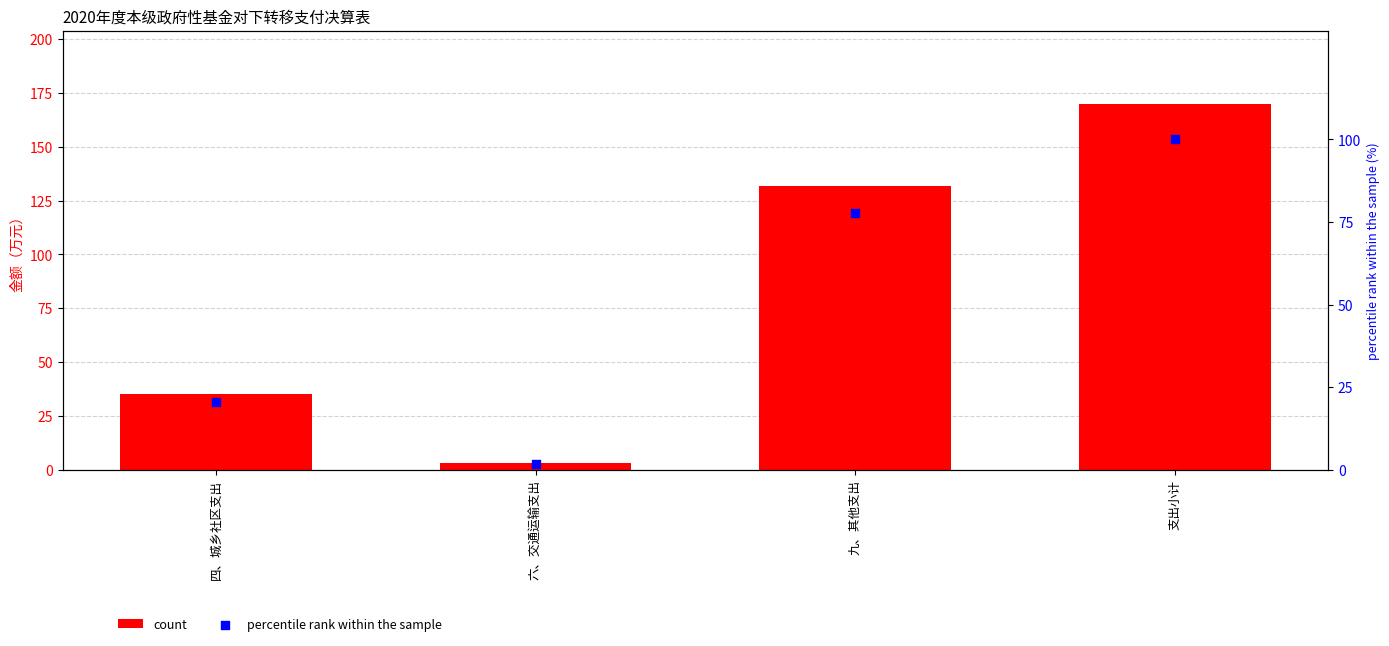

What are all the series names shown in the legend?

count, percentile rank within the sample